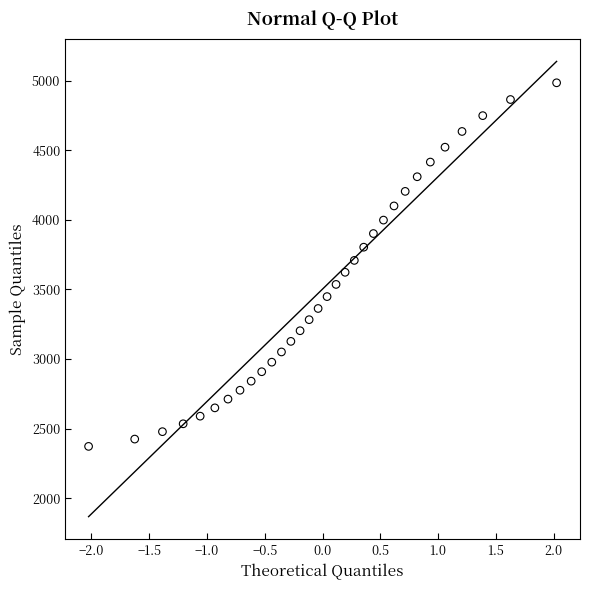

What is the range of Y values (max minus min)?

2610.3